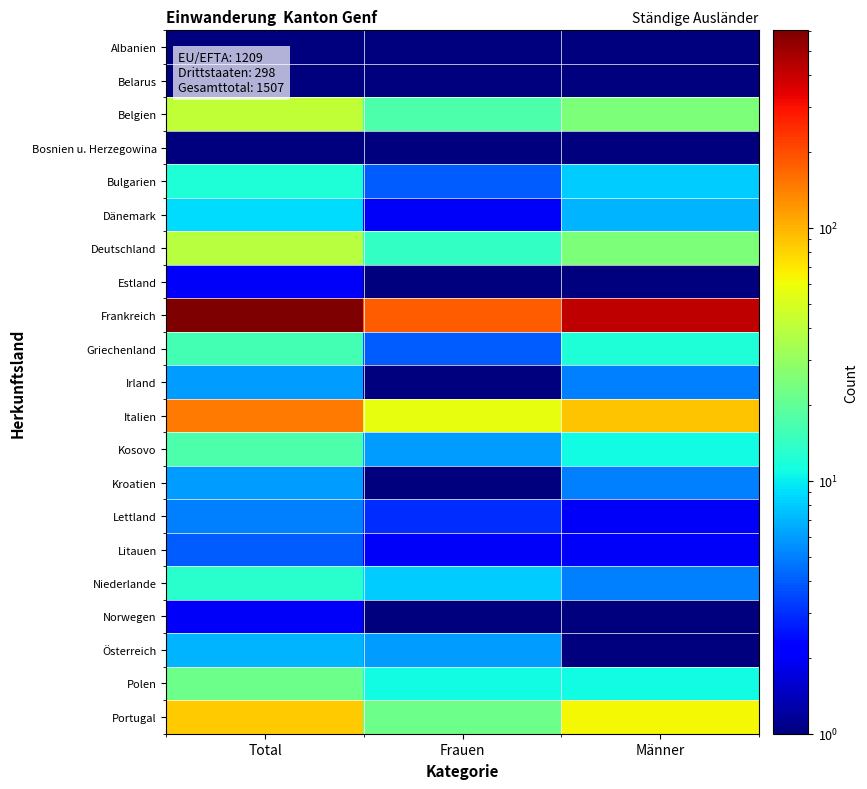

What is the total value across all series at Männer?

698.0